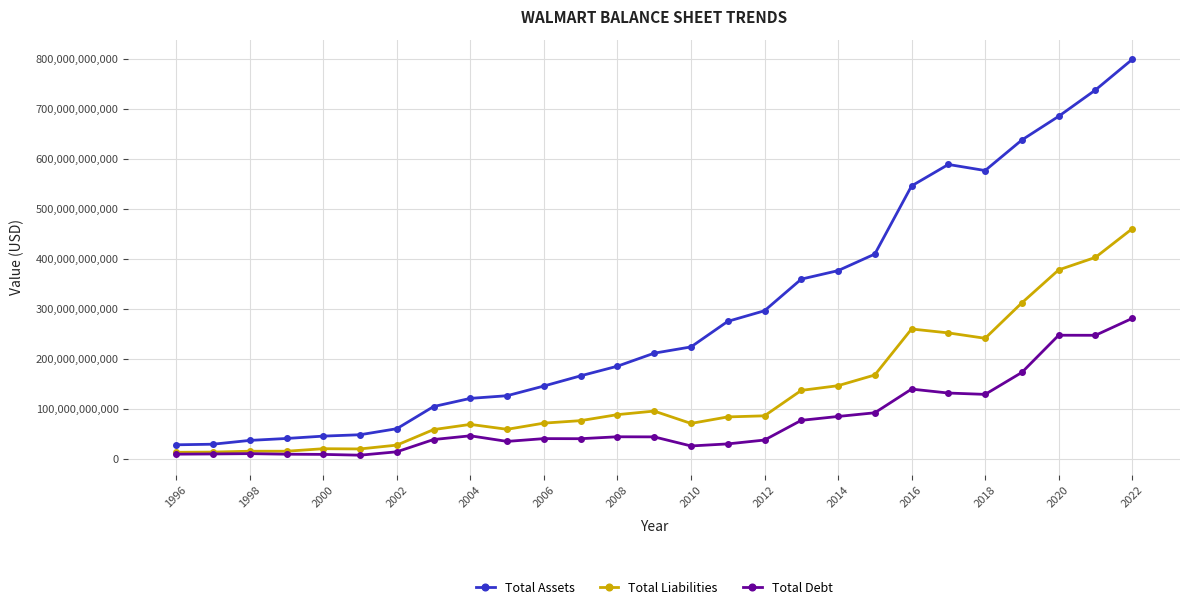

True or false: Total Assets and Total Debt intersect in this chart.

False